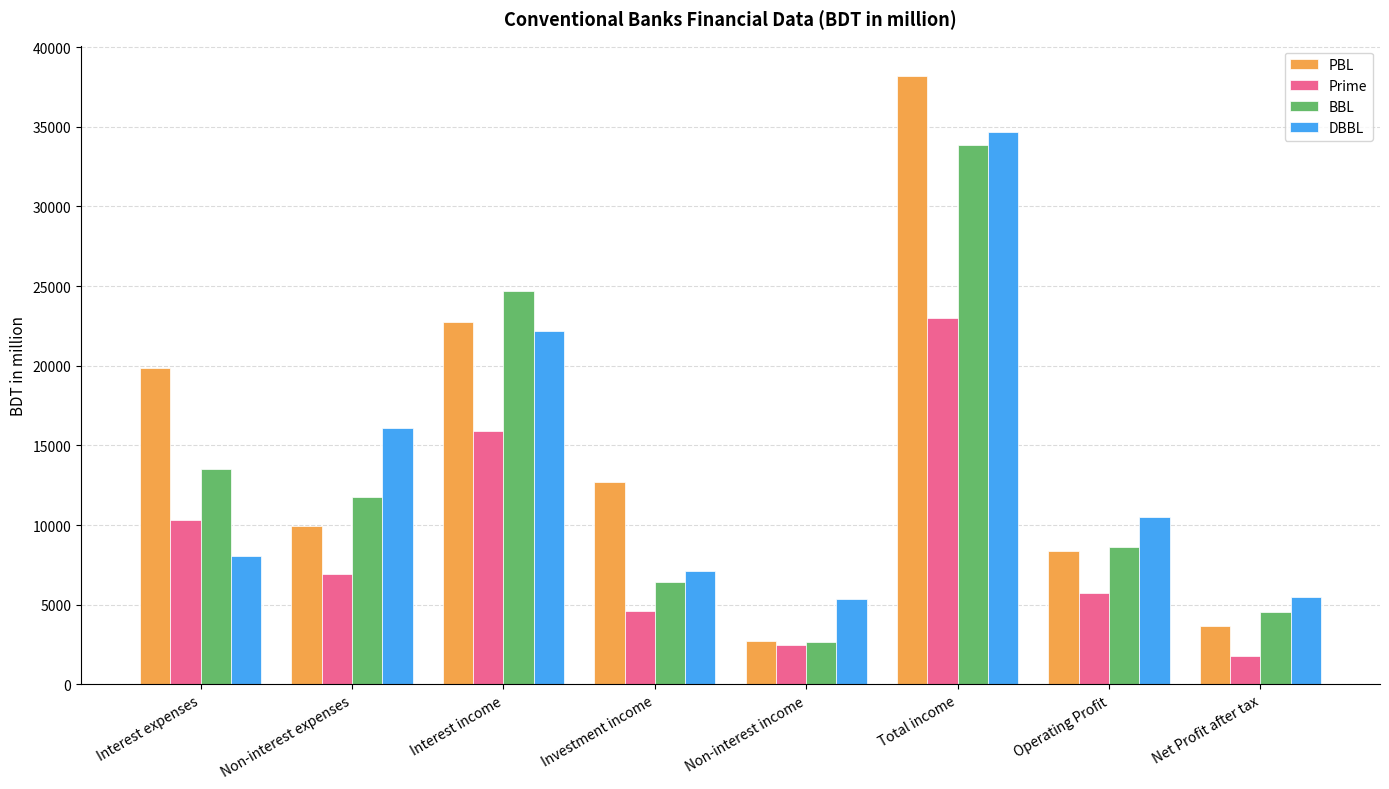

Is it true that PBL equals 17505.1 at Investment income?

False